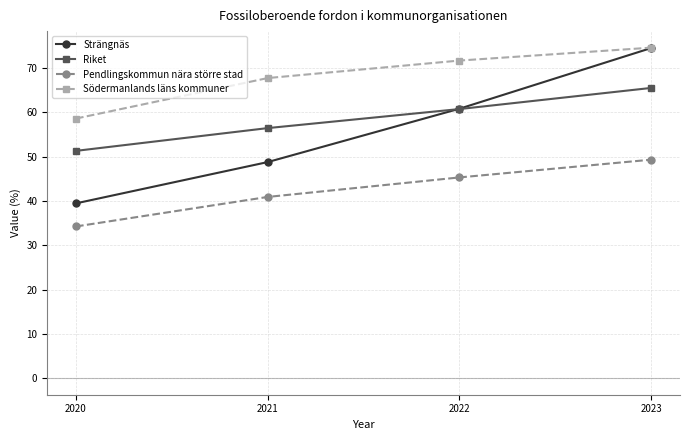

Reading left to right, extract all data points from this chart.

Strängnäs: 39.5	48.8	60.8	74.5
Riket: 51.3	56.5	60.8	65.5
Pendlingskommun nära större stad: 34.3	40.9	45.3	49.3
Södermanlands läns kommuner: 58.6	67.8	71.7	74.6